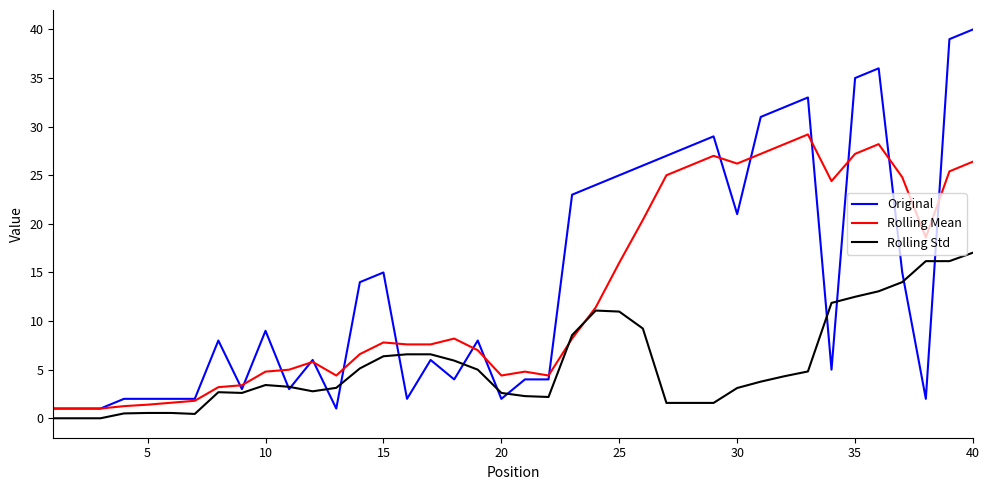

Which series has the widest spread of values?

Original